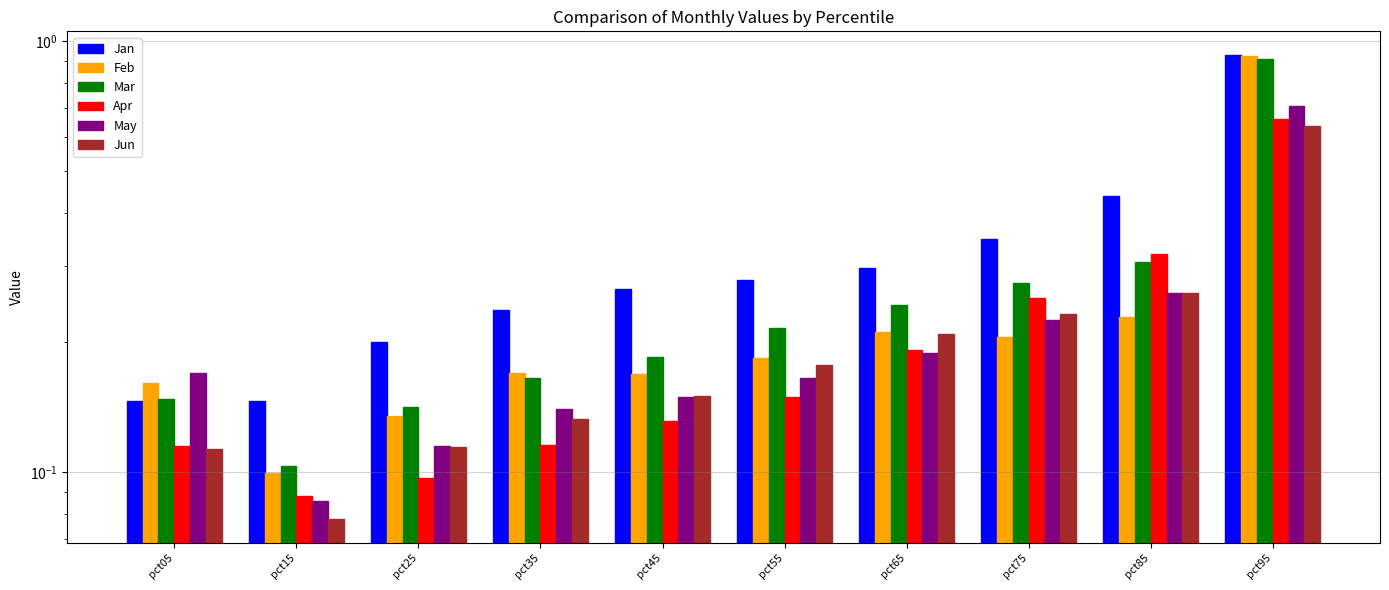

What is the total value across all series at pct25?

0.8